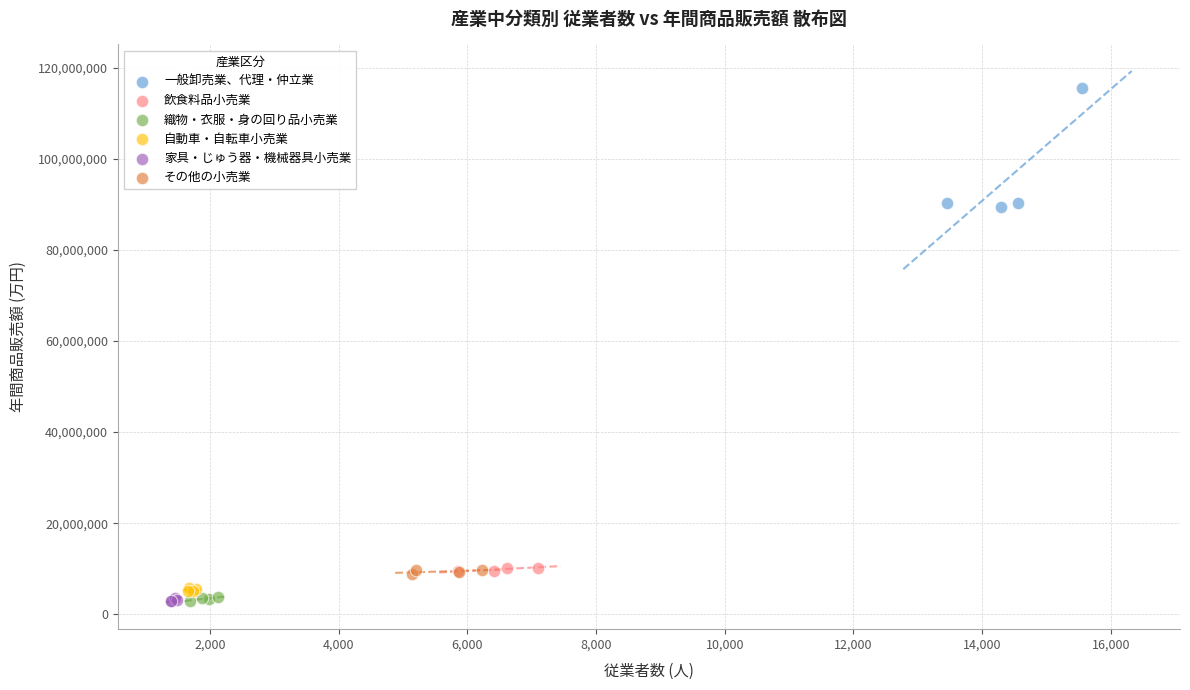

What are all the series names shown in the legend?

一般卸売業、代理・仲立業, 飲食料品小売業, 織物・衣服・身の回り品小売業, 自動車・自転車小売業, 家具・じゅう器・機械器具小売業, その他の小売業